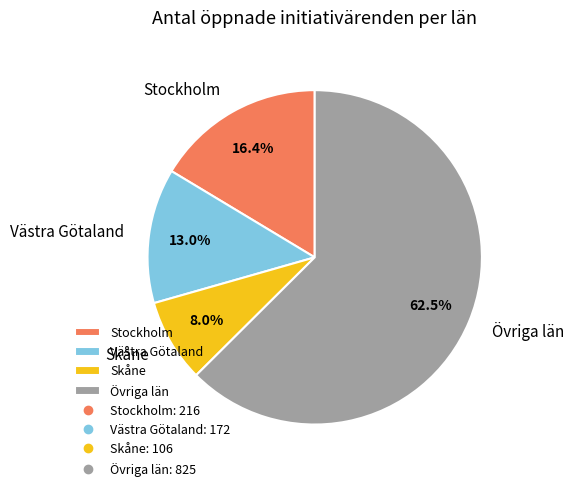

What is the largest slice in the pie chart?

Övriga län